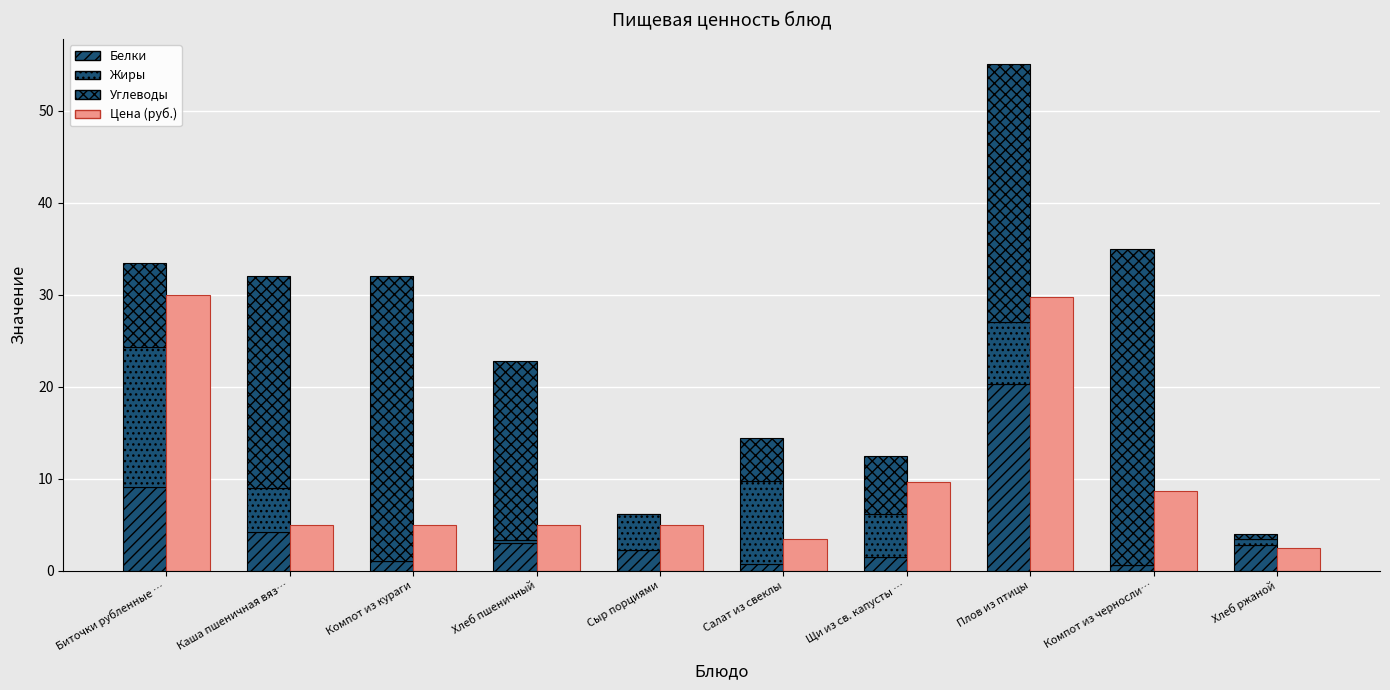

At how many categories does at least one series exceed 12?

6